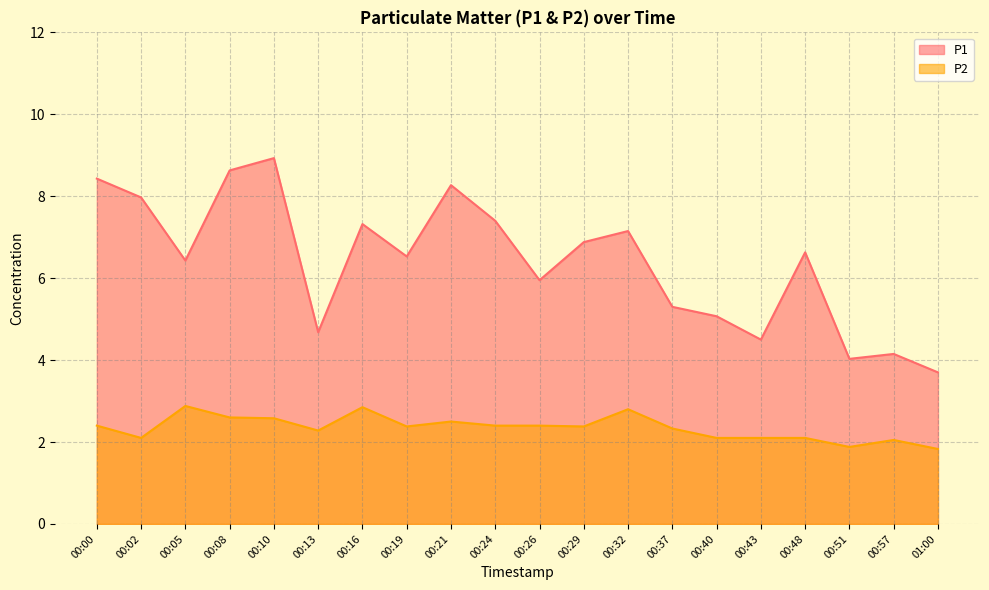

At which label does P1 first exceed 6?

00:00